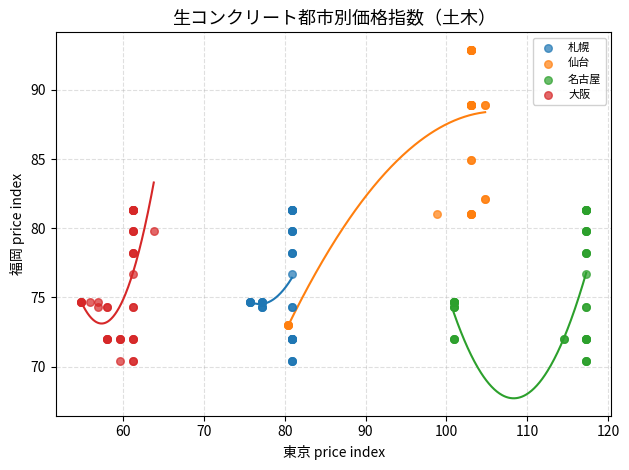

What are all the series names shown in the legend?

札幌, 仙台, 名古屋, 大阪